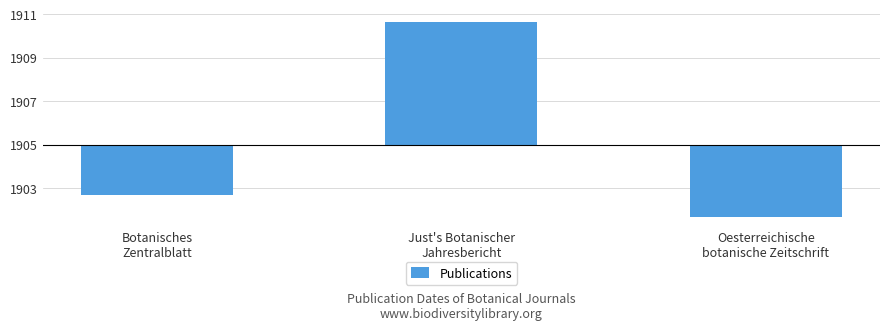

Does the chart contain stacked bars?

No